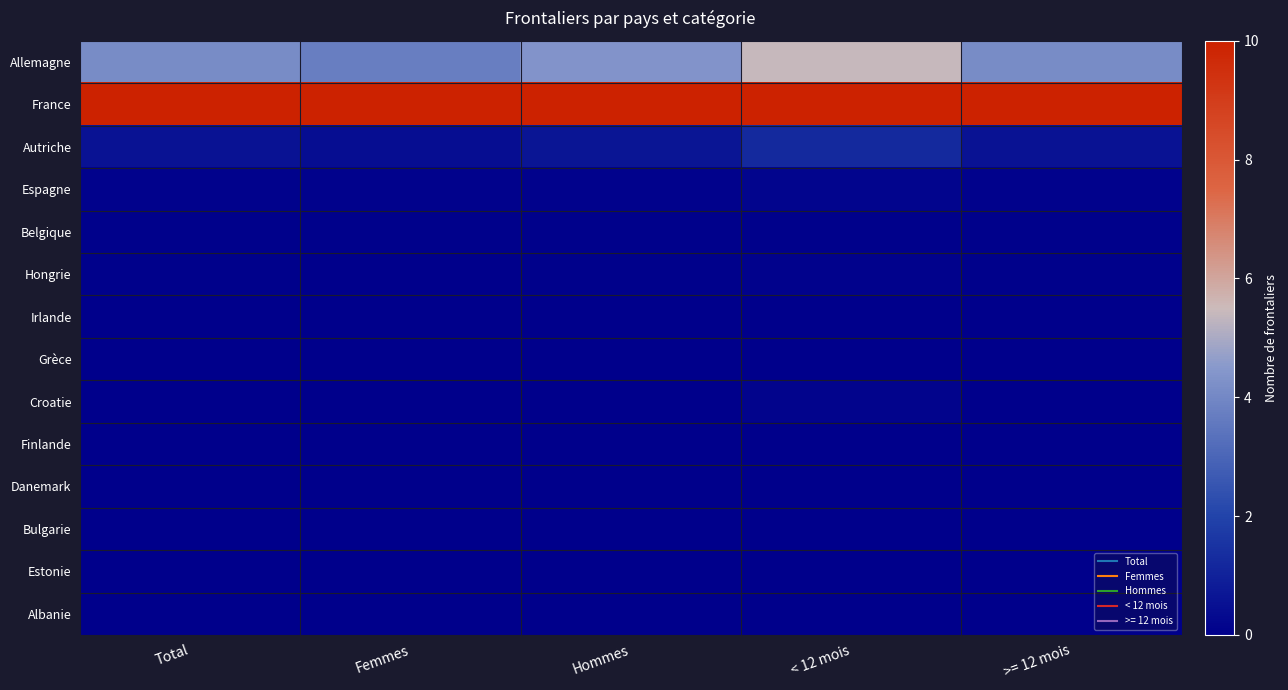

At how many categories does at least one series exceed 5?

5